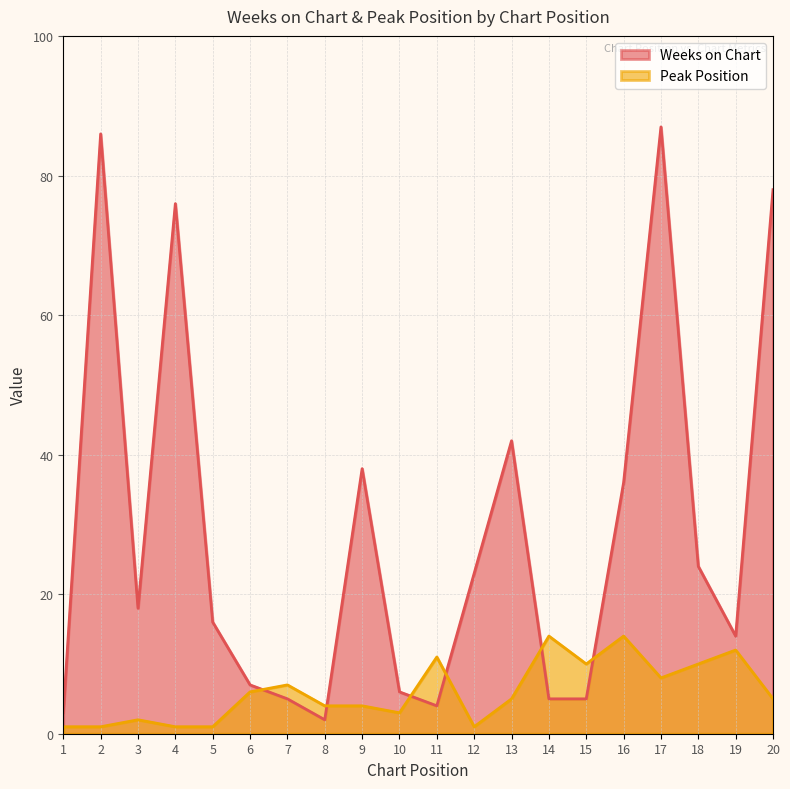

Does the chart display data point markers on the line(s)?

No